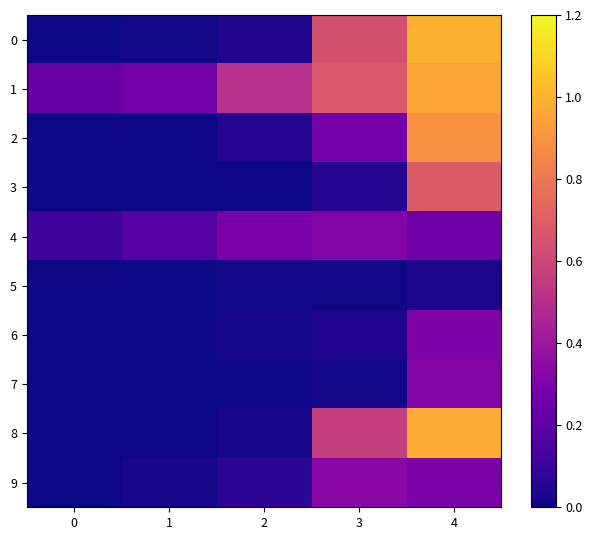

Reading left to right, what are all the values shown in this chart?

0: 0=0.0	1=0.0	2=0.0	3=0.6	4=1.0
1: 0=0.2	1=0.3	2=0.5	3=0.7	4=1.0
2: 0=0.0	1=0.0	2=0.0	3=0.3	4=0.9
3: 0=0.0	1=0.0	2=0.0	3=0.0	4=0.7
4: 0=0.1	1=0.2	2=0.3	3=0.3	4=0.3
5: 0=0.0	1=0.0	2=0.0	3=0.0	4=0.0
6: 0=0.0	1=0.0	2=0.0	3=0.0	4=0.3
7: 0=0.0	1=0.0	2=0.0	3=0.0	4=0.3
8: 0=0.0	1=0.0	2=0.0	3=0.6	4=1.0
9: 0=0.0	1=0.0	2=0.1	3=0.3	4=0.3